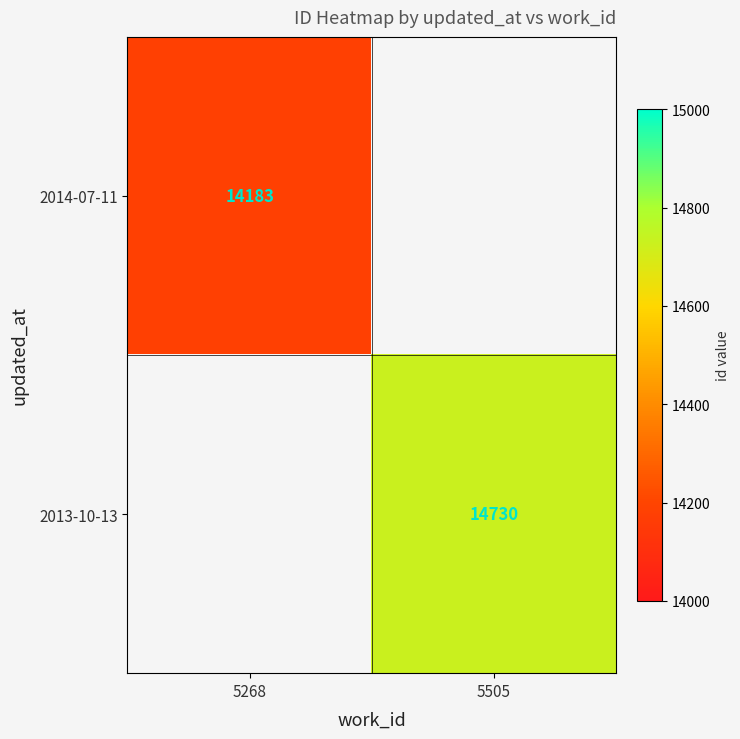

Which label corresponds to the largest value in the chart?

5505